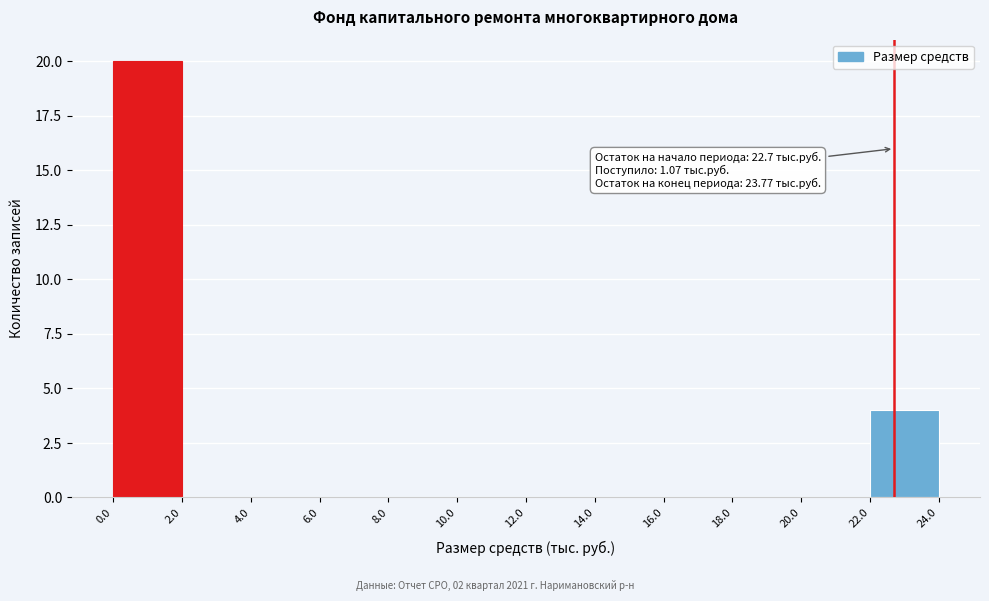

Which range on the x-axis has the tallest bar?

0.0 to 2.0